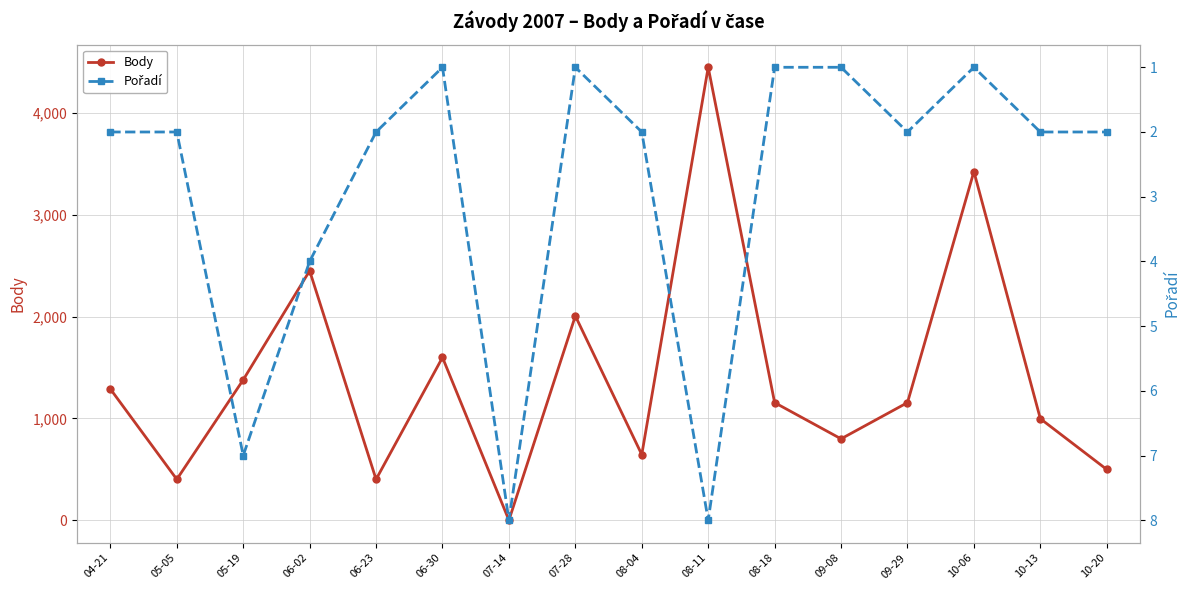

At how many categories does at least one series exceed 4187?

1